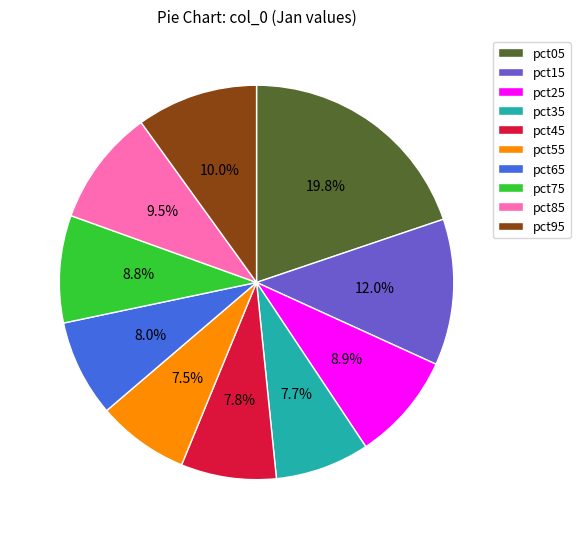

Does pct55 account for over 50% of the chart?

No